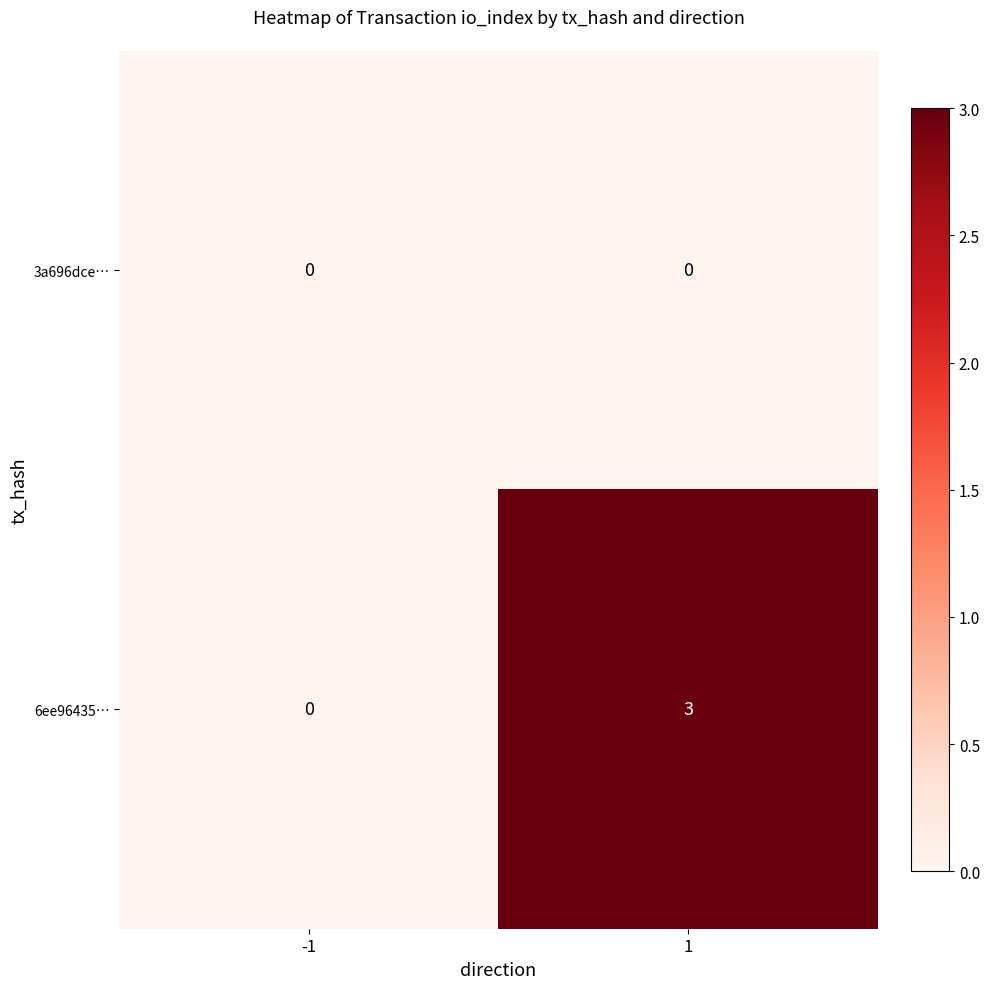

What is the spread (max minus min) of values at 1?

3